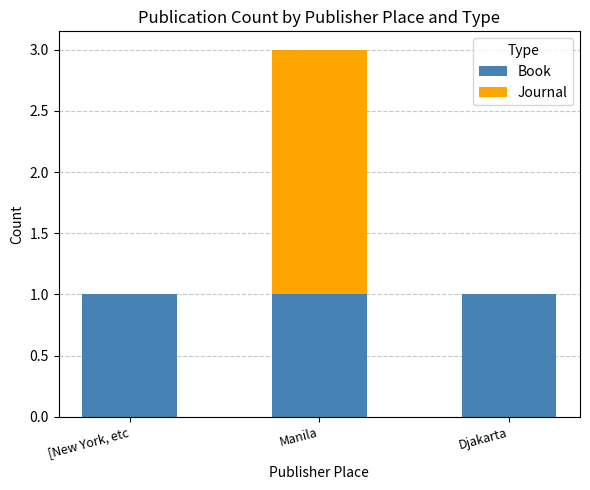

True or false: Book has a value of 0 at [New York, etc.

False